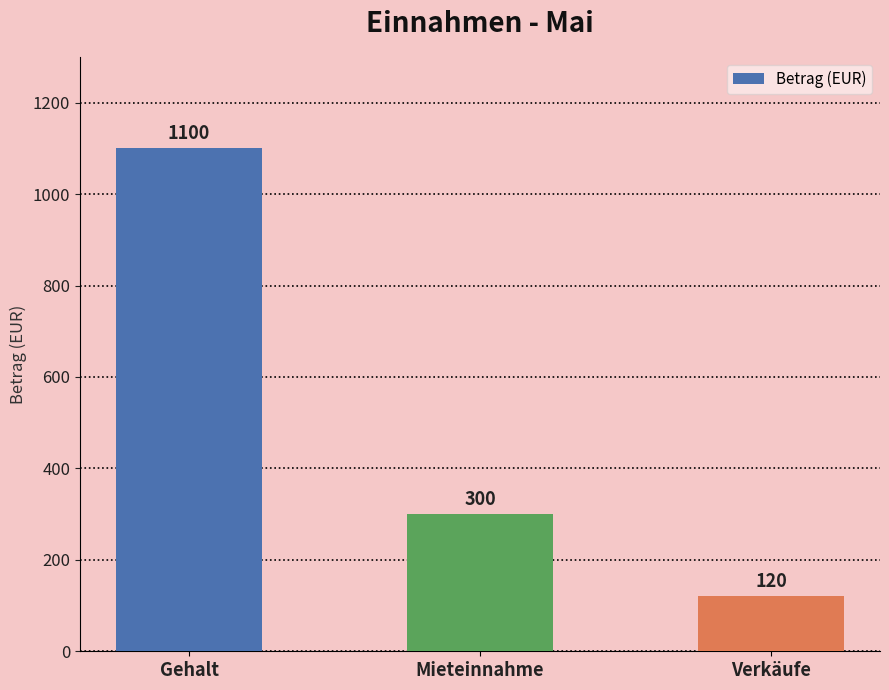

What is the difference between the values at Gehalt and Verkäufe?

980